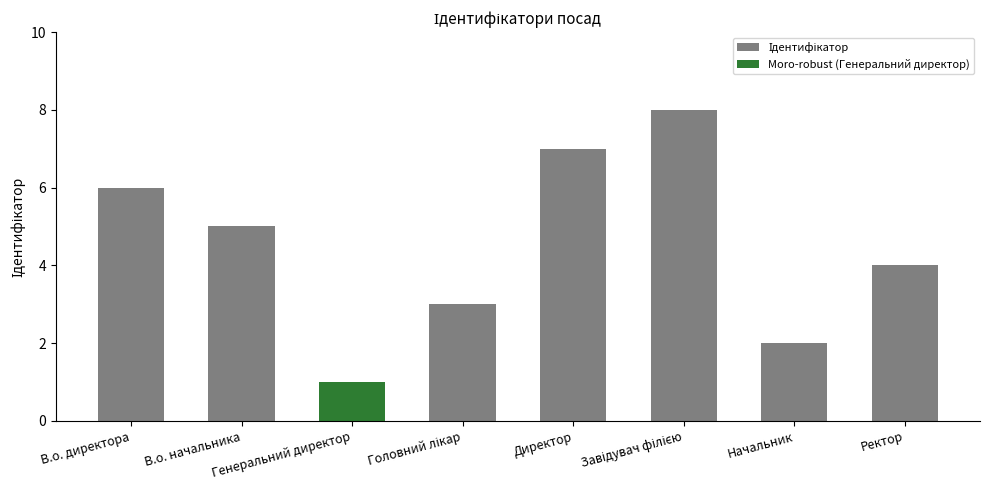

What is the sum of the values at Генеральний директор and В.о. начальника?

6